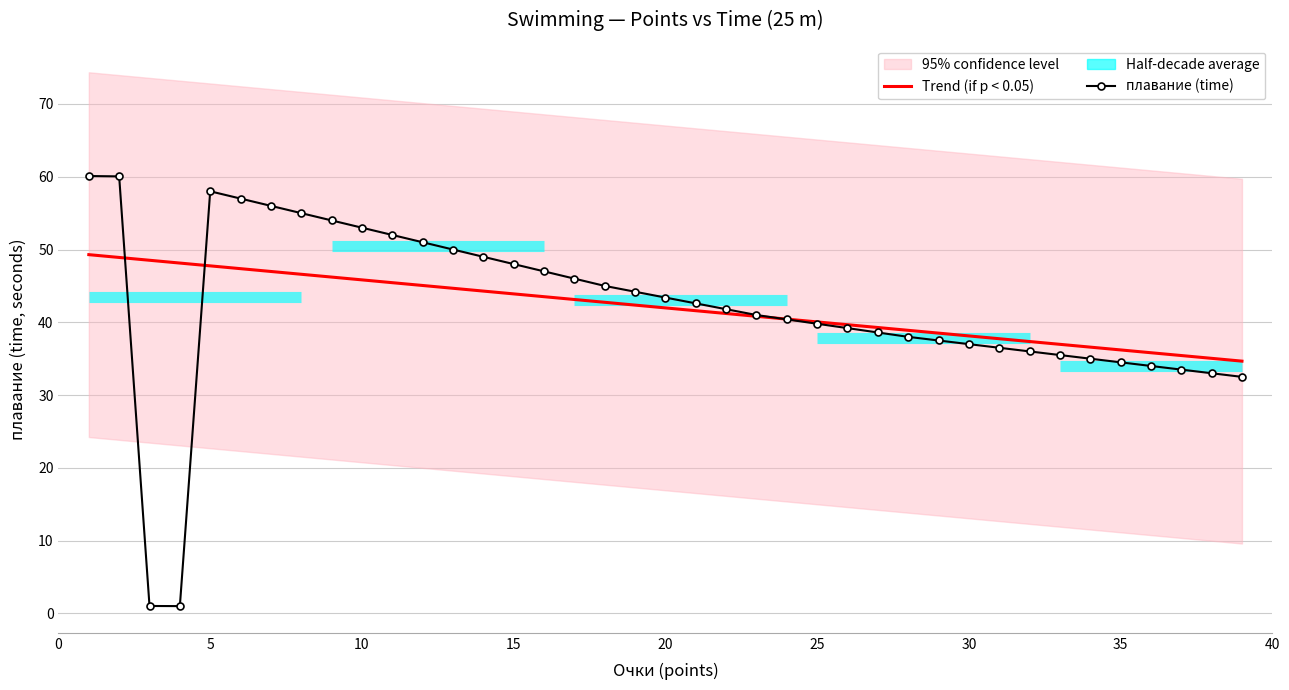

In плавание (time), how many points are higher than both neighbors (excluding endpoints)?

1